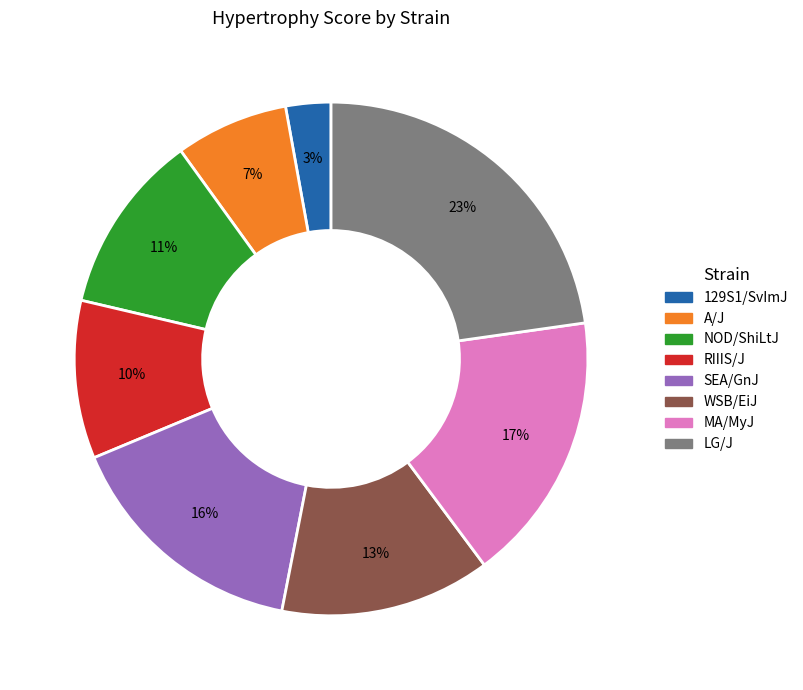

Count the number of slices in the pie.

8